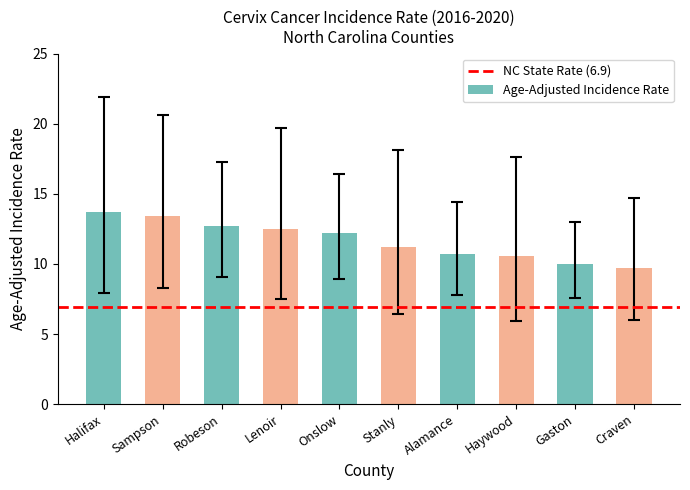

Approximately how many times larger is the value at Halifax compared to Sampson?

1.0